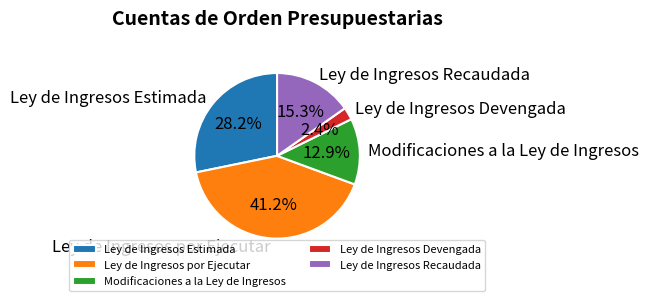

Is it true that Ley de Ingresos Estimada is 15% of the pie?

False